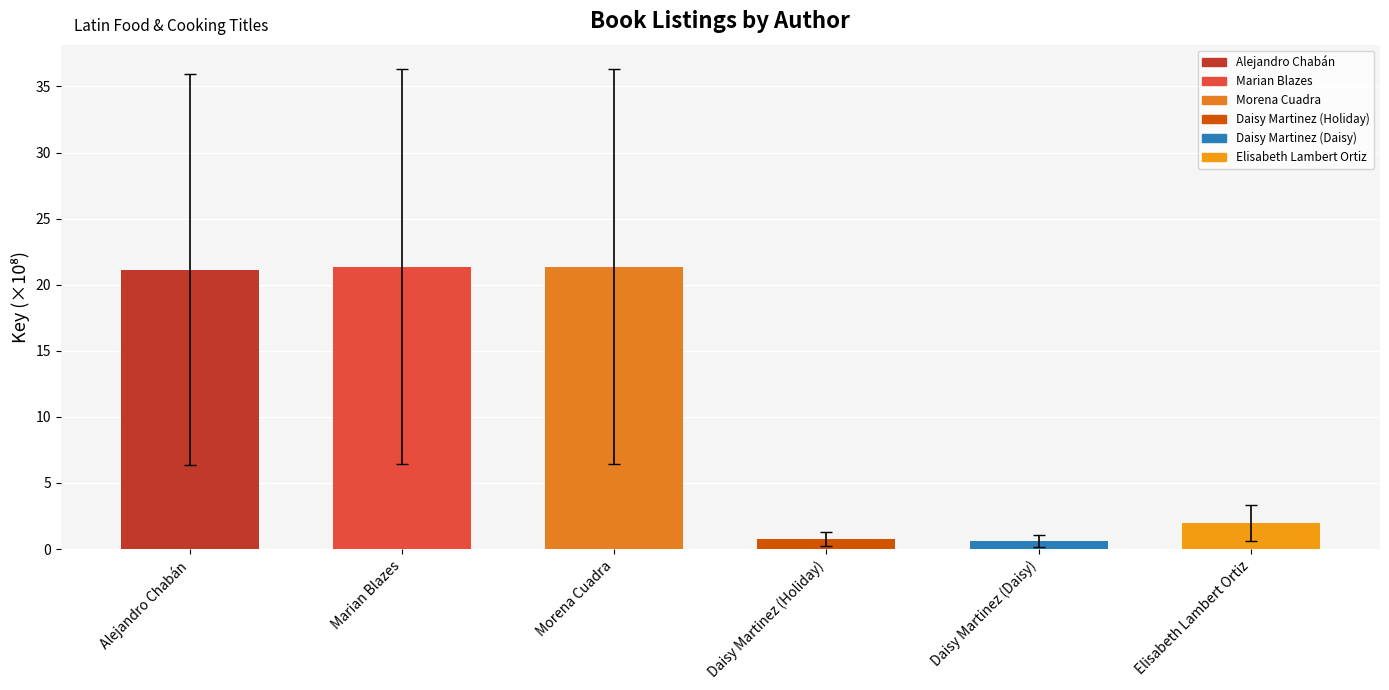

The value at Alejandro Chabán is 21.1. True or false?

True